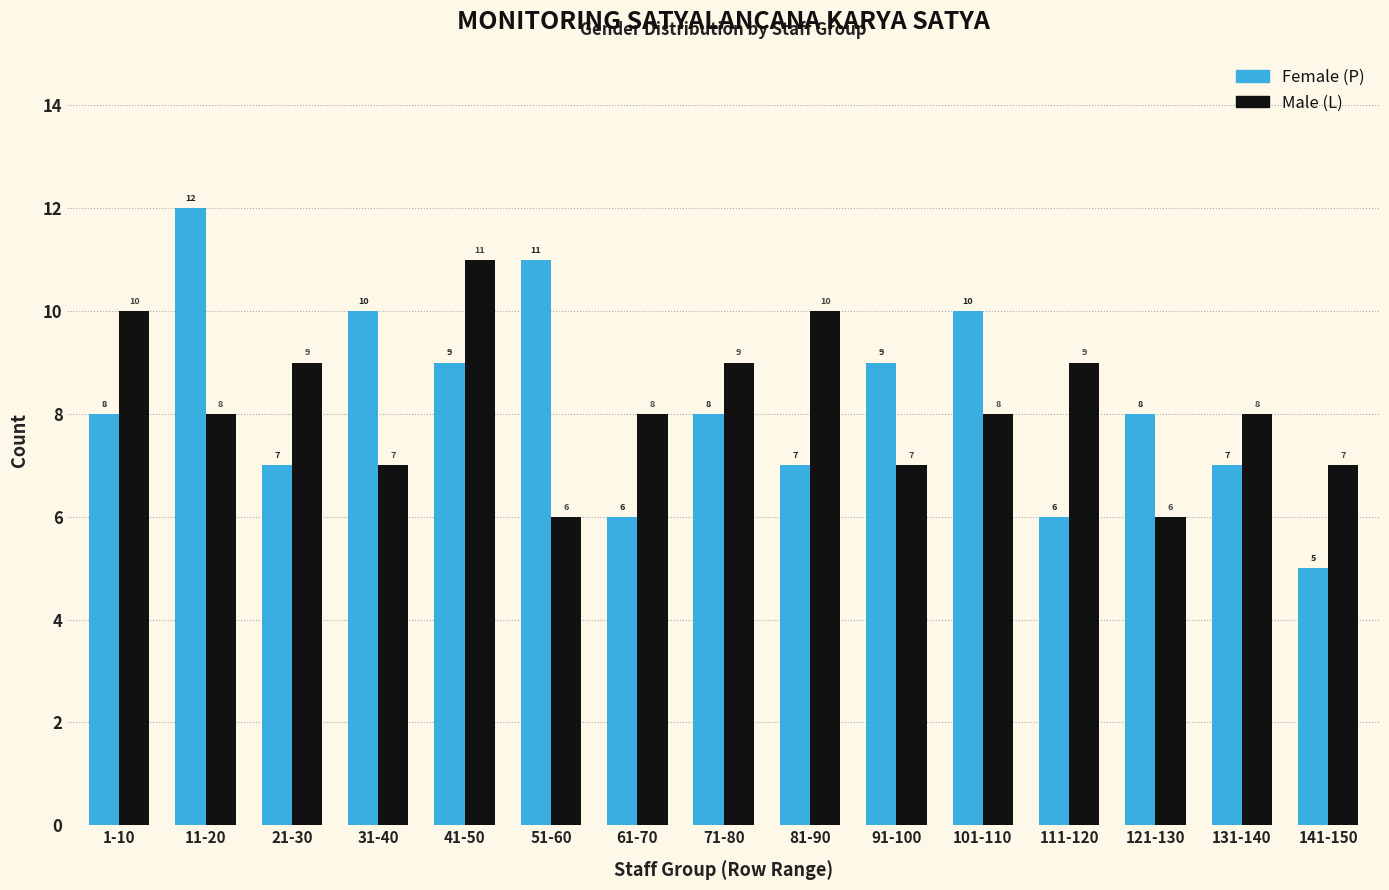

Which series has the largest range (max minus min)?

Female (P)